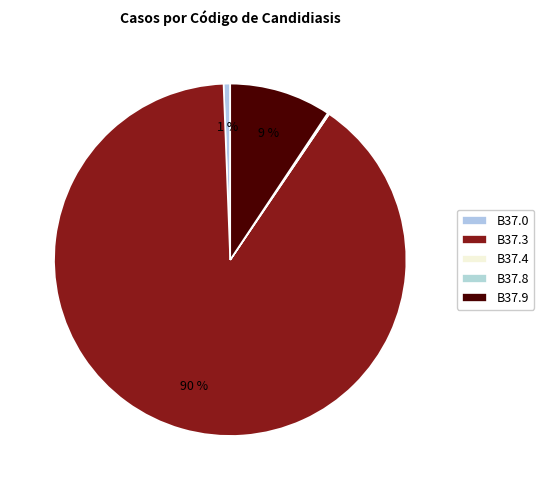

Does any single category account for the majority?

Yes